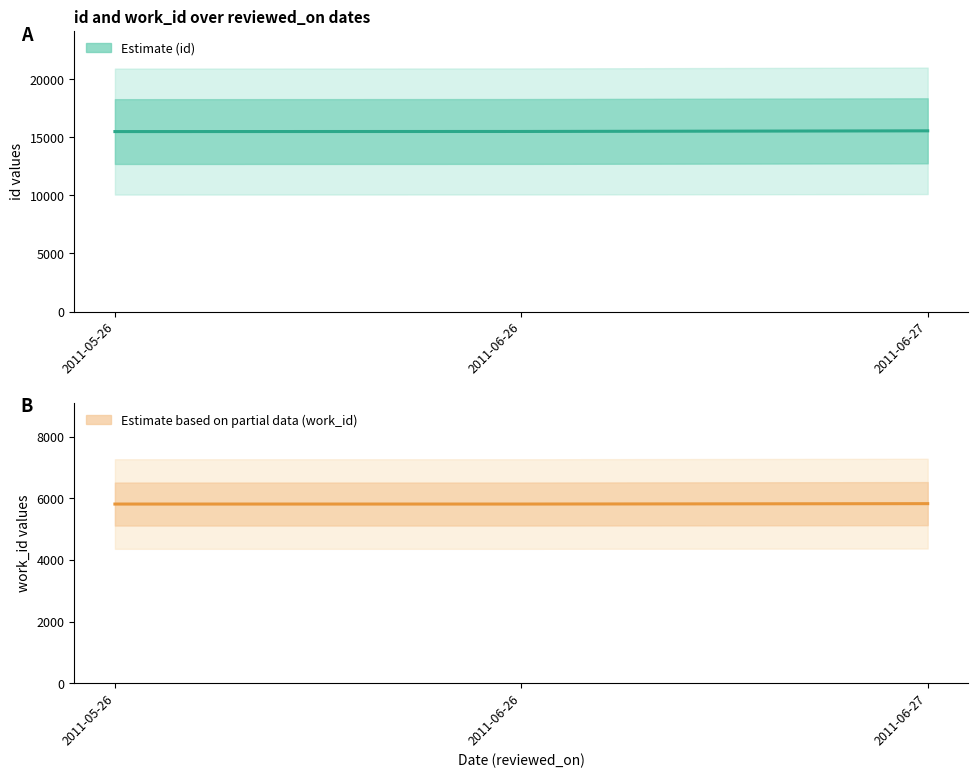

Which label corresponds to the largest value in the chart?

2011-06-27